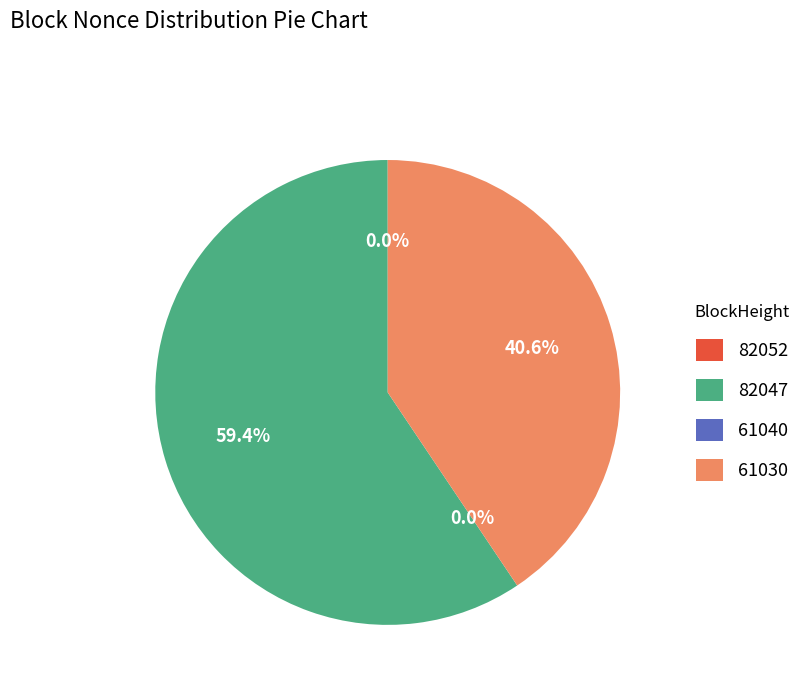

To the nearest percent, what is the difference between the largest and smallest slice percentages?

59%